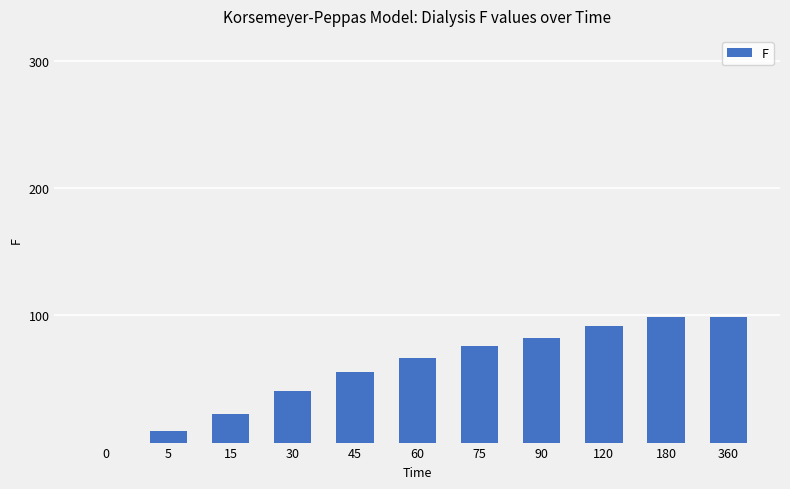

Is it true that the value at 180 is 99.0?

True